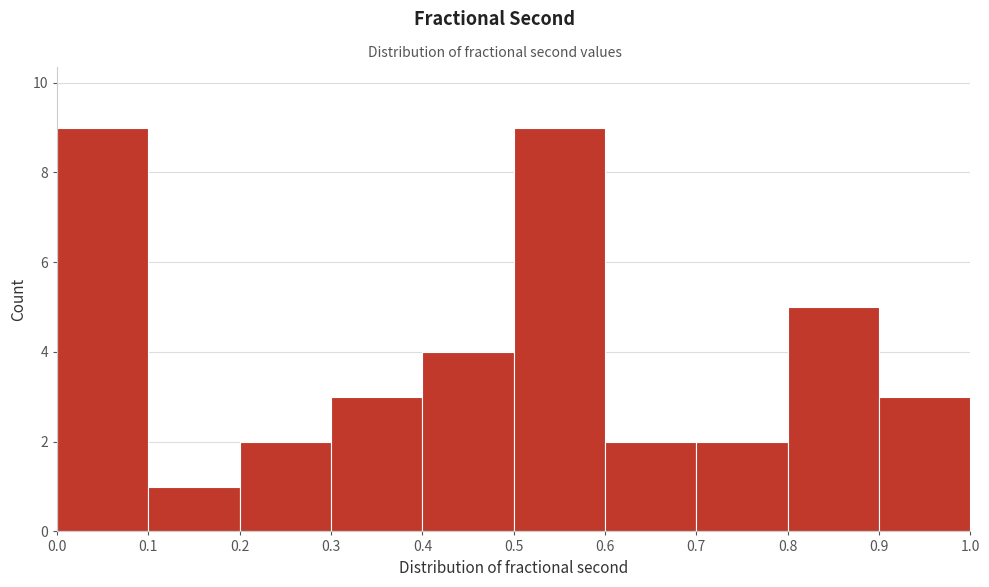

What is the height of the bar covering 0.7 to 0.8 on the x-axis? The values are not printed on the chart, so give them approximately, as read against the axis.

2